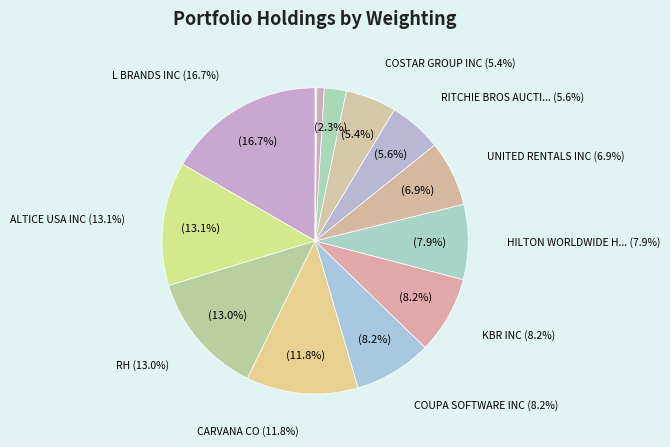

To the nearest percent, what percentage of the pie is COSTAR GROUP INC?

5%